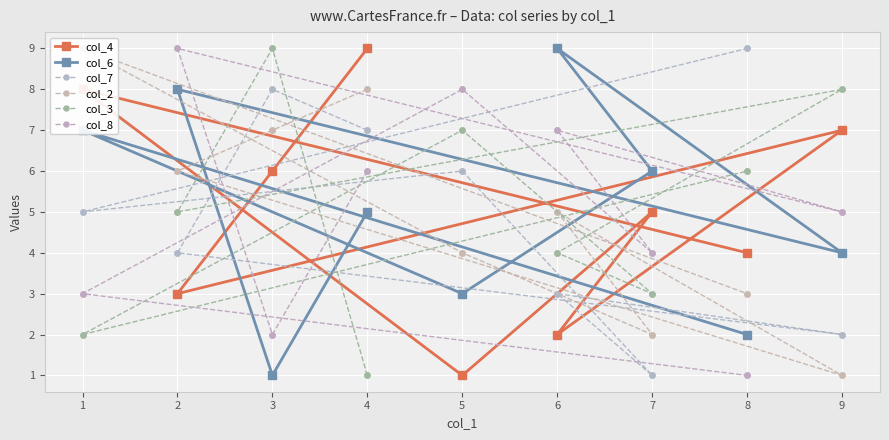

What is the value of the col_3 point at the 4th from the left?

1